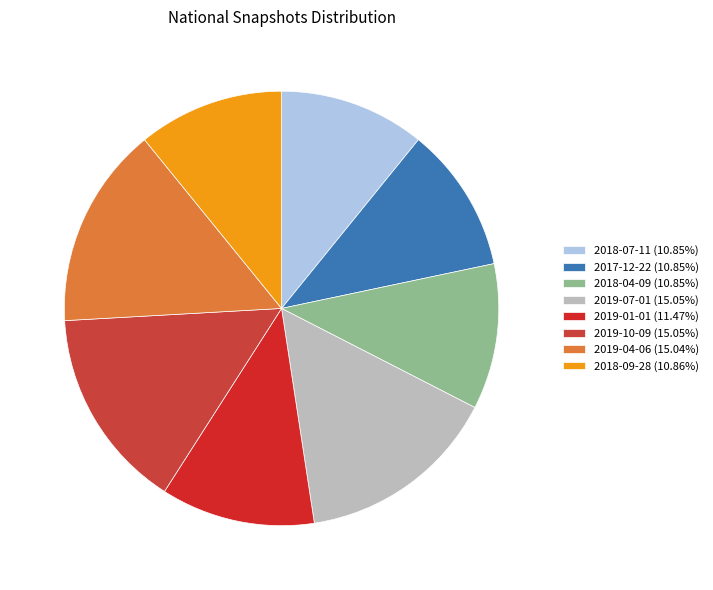

Which has a higher value, 2019-10-09 or 2019-04-06?

2019-10-09